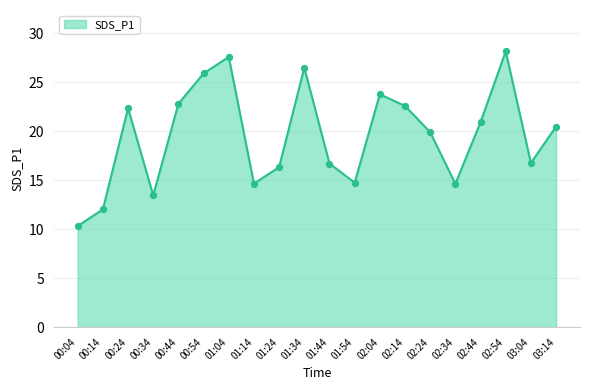

What is the ratio of the value at 02:24 to the value at 01:04?

0.7